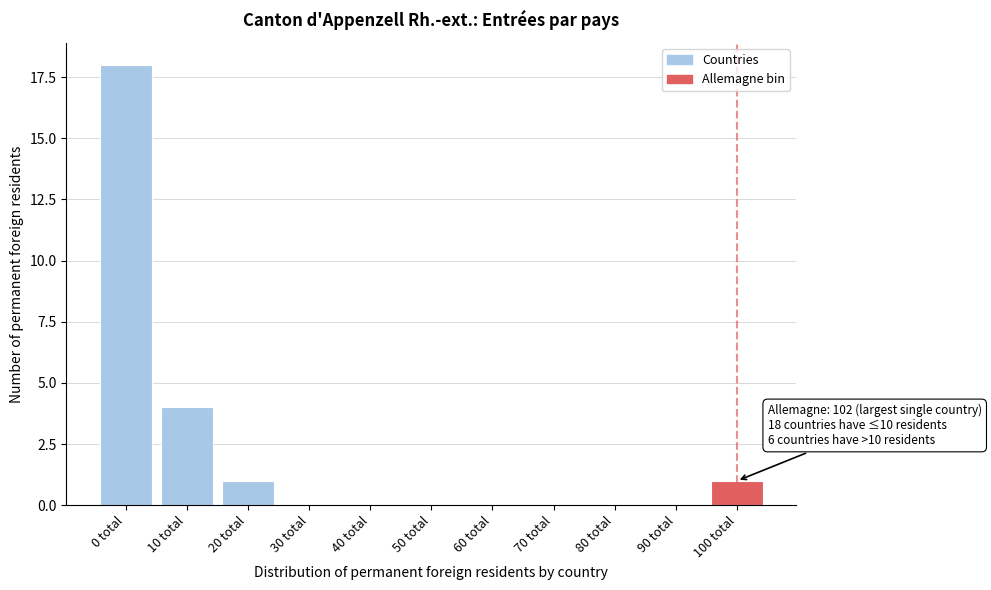

Reading left to right, list all the values displayed in this chart.

0 total=18	10 total=4	20 total=1	30 total=0	40 total=0	50 total=0	60 total=0	70 total=0	80 total=0	90 total=0	100 total=1